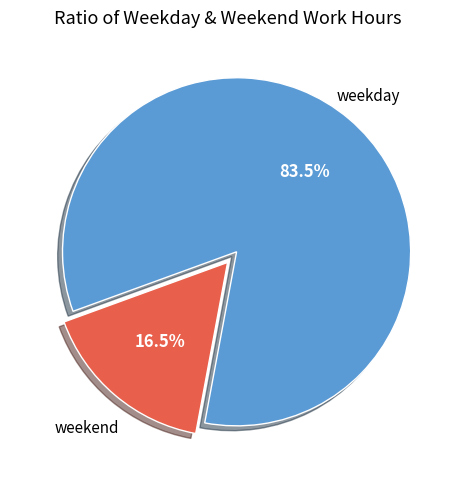

Is there any slice that represents more than half of the pie?

Yes